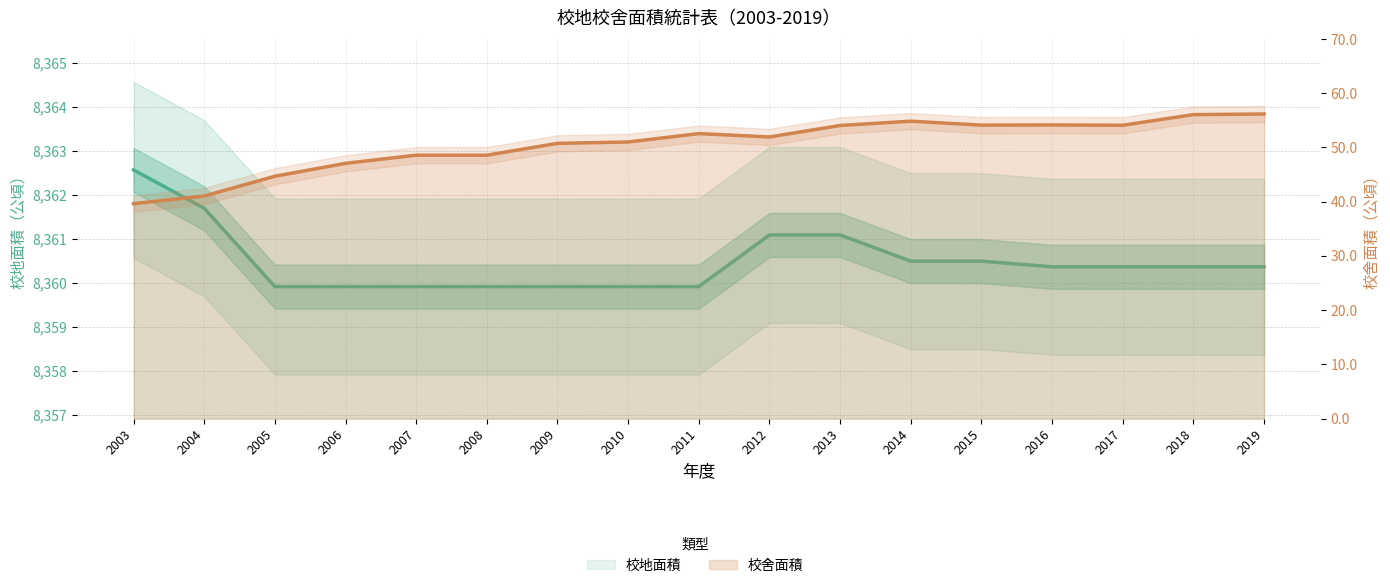

True or false: 校舍面積 has a value of 66.8 at 2009.

False